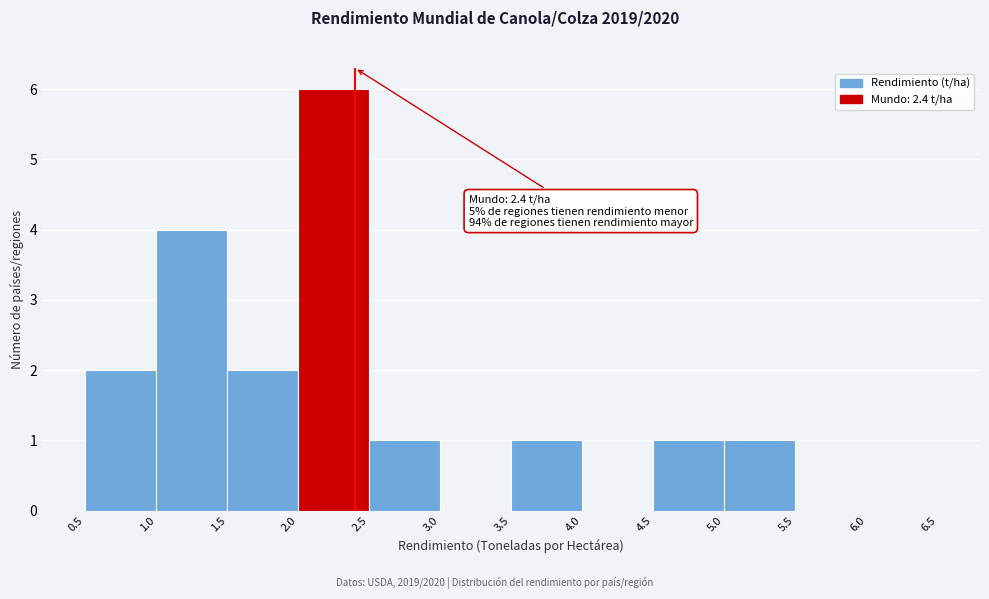

Over which range of the x-axis is the bar tallest?

2.0 to 2.5